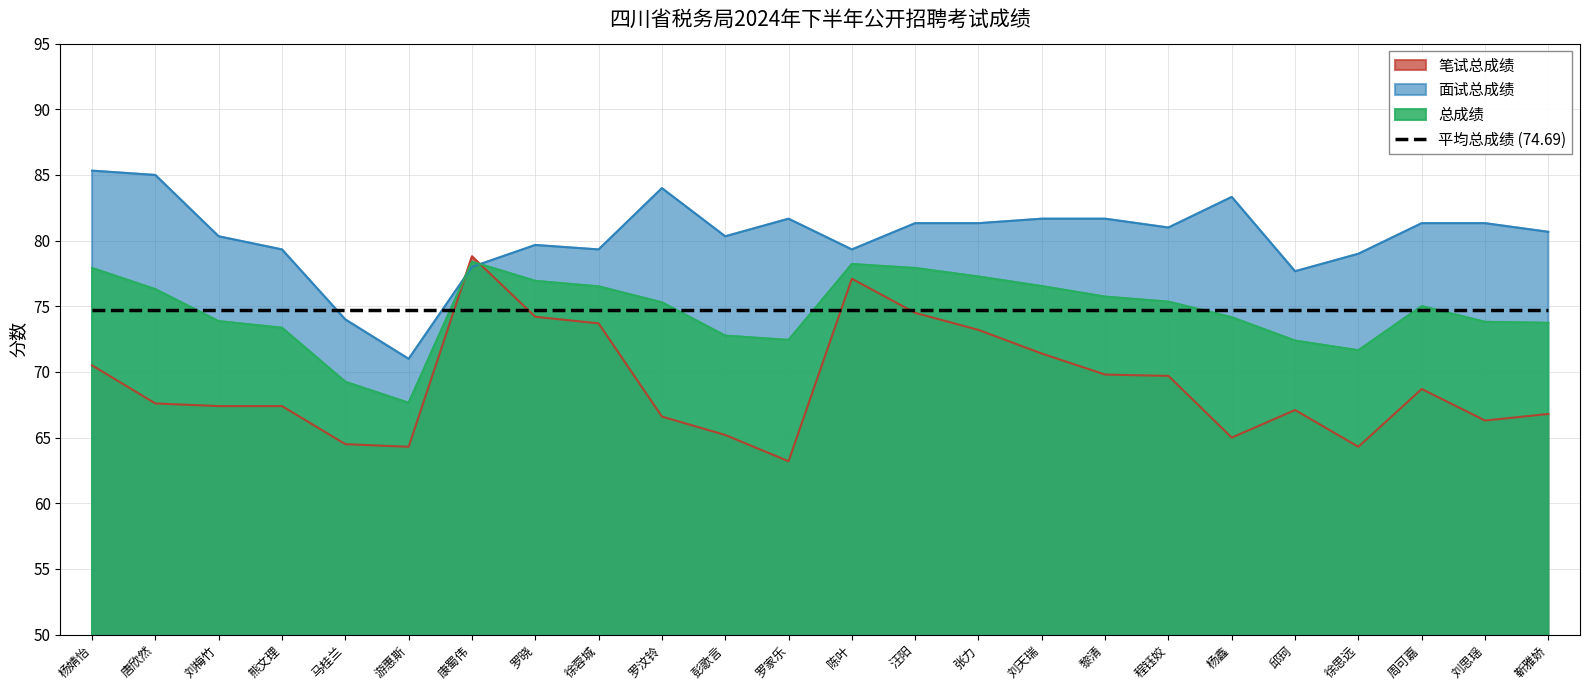

True or false: 笔试总成绩 and 总成绩 cross at least once.

True